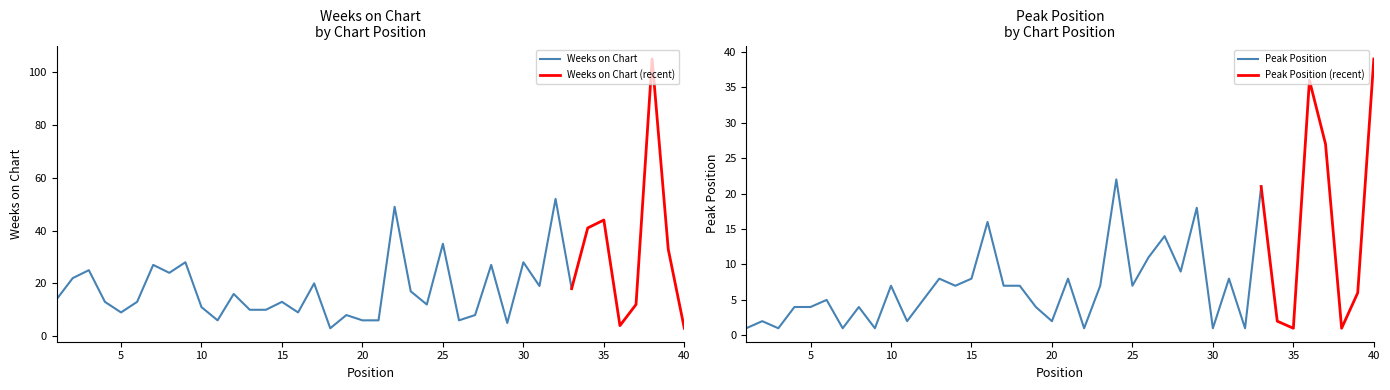

How many times do Weeks on Chart and Peak Position cross each other?

17